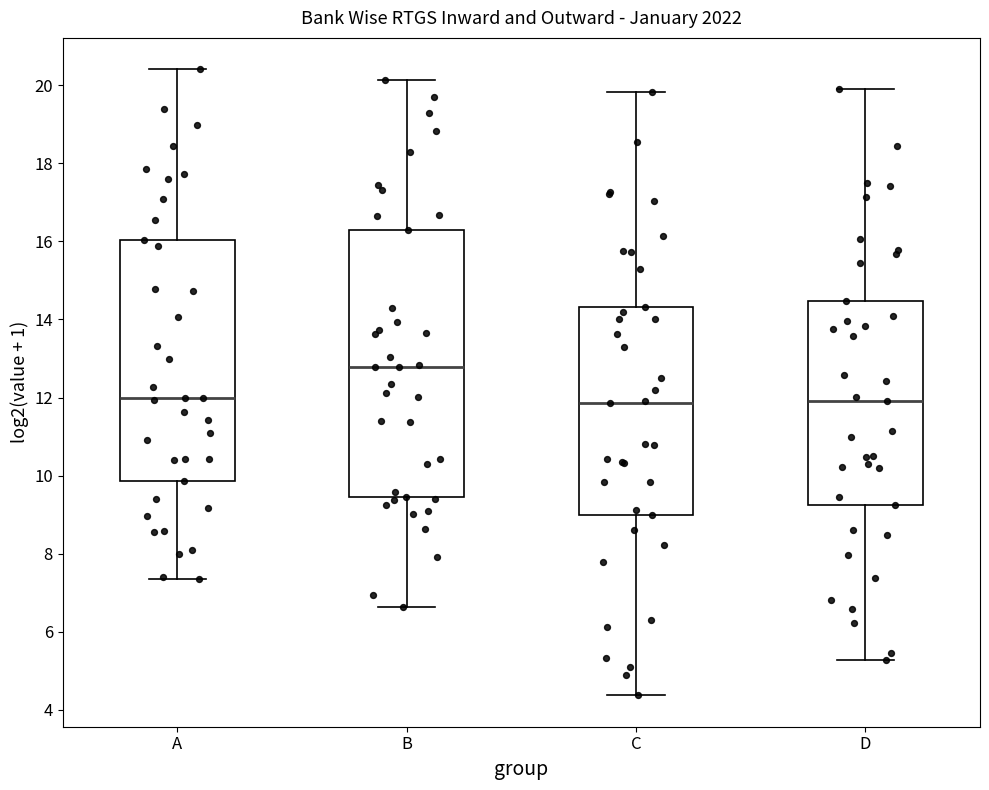

Which box is the tallest, from its lower edge to its upper edge?

B